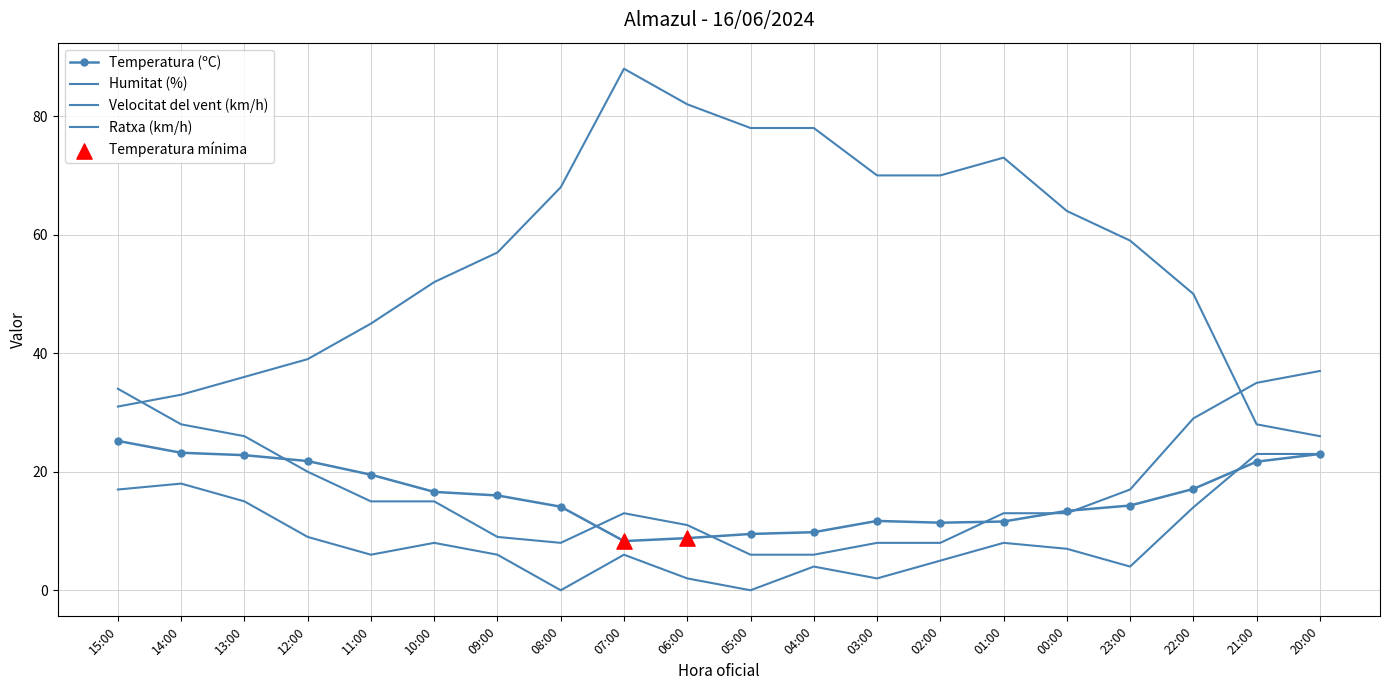

Which series has the largest total across all categories?

Humitat (%)